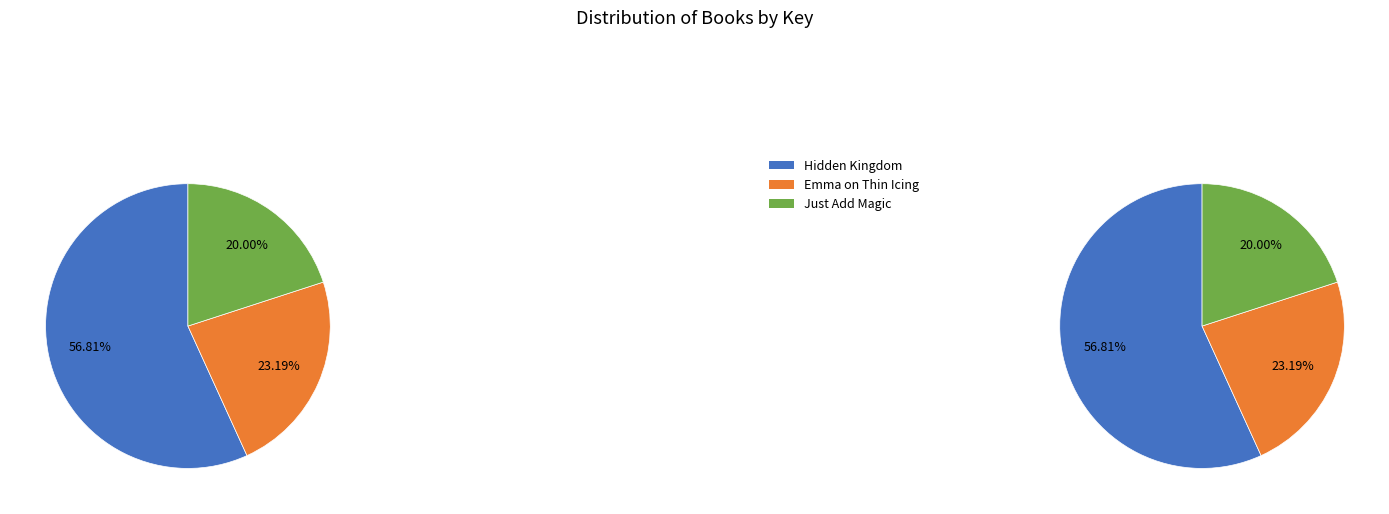

How much of the chart is everything except Just Add Magic (67829909)?

80.0%